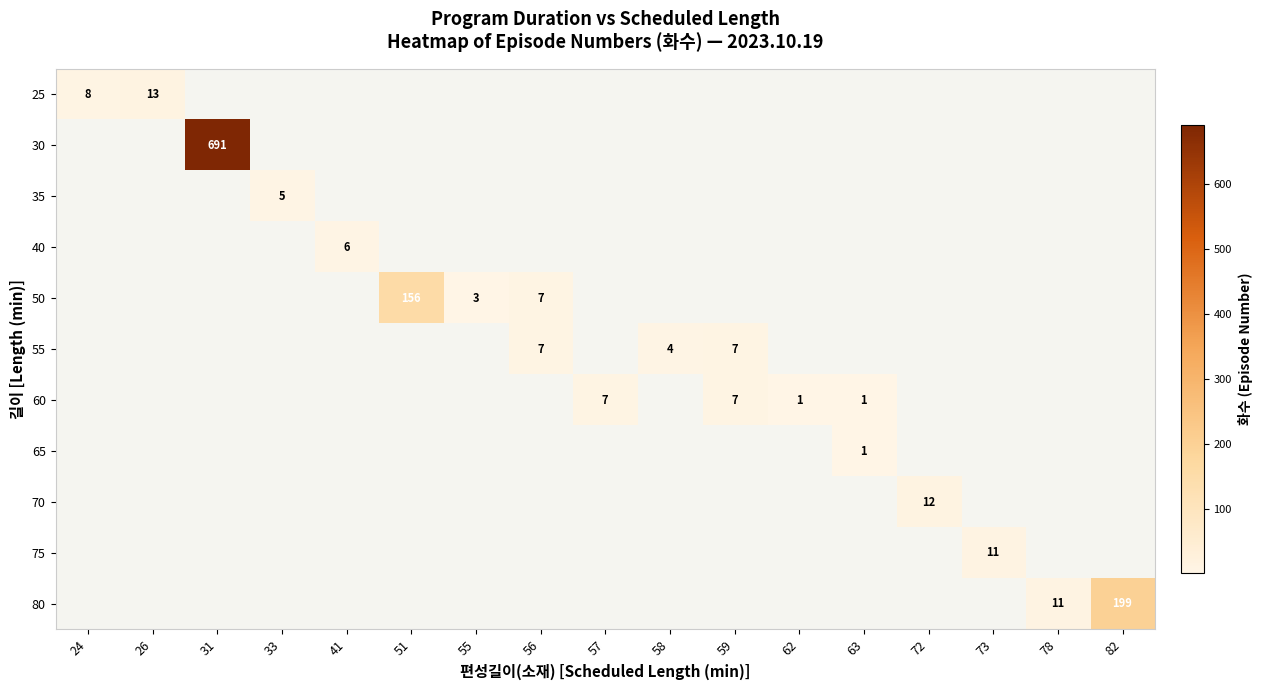

The 60 series shows 7 at 57. True or false?

True